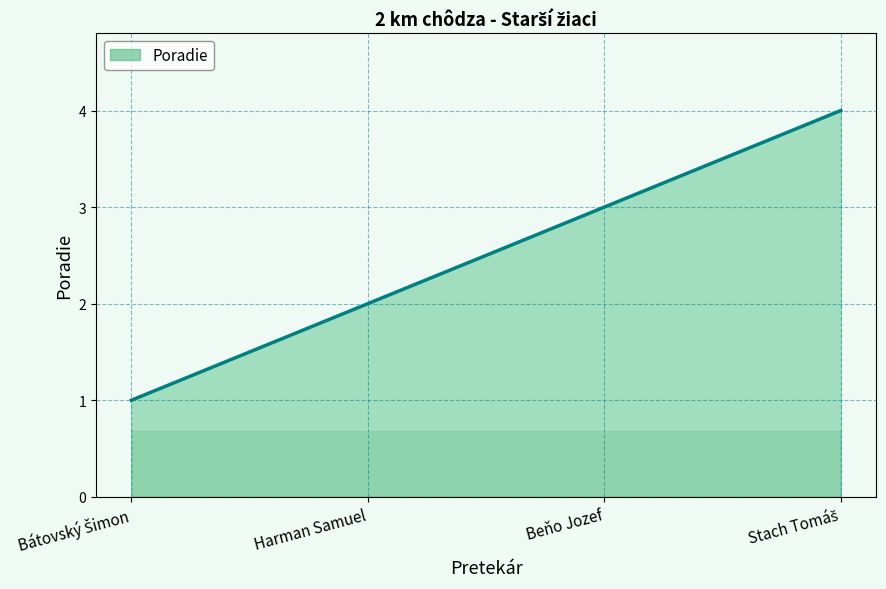

What is the greatest value displayed?

4.0